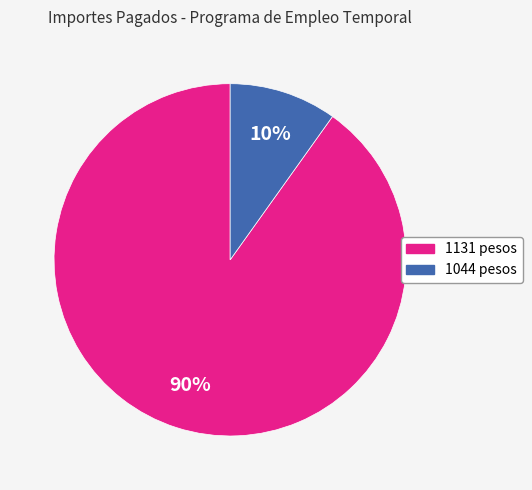

Is 1044 the majority of the pie?

No